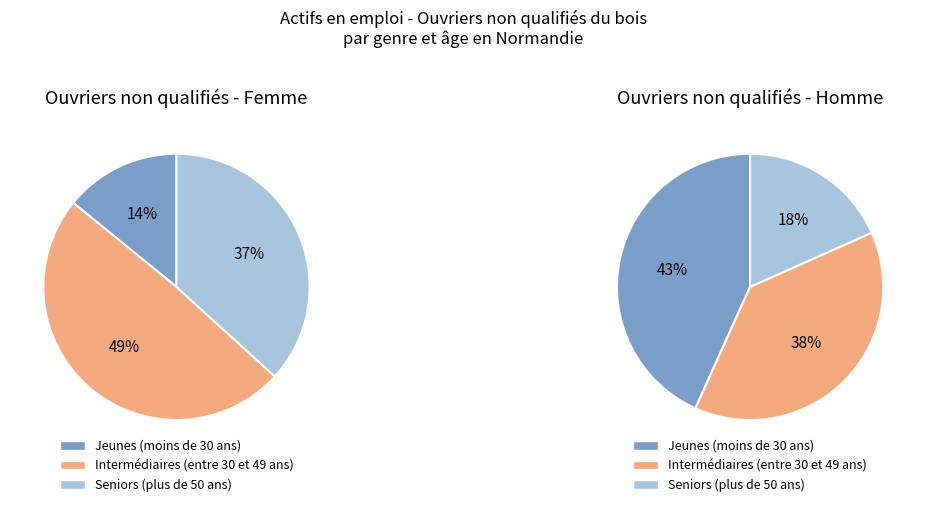

To the nearest percent, what portion does Jeunes (moins de 30 ans) represent?

14%